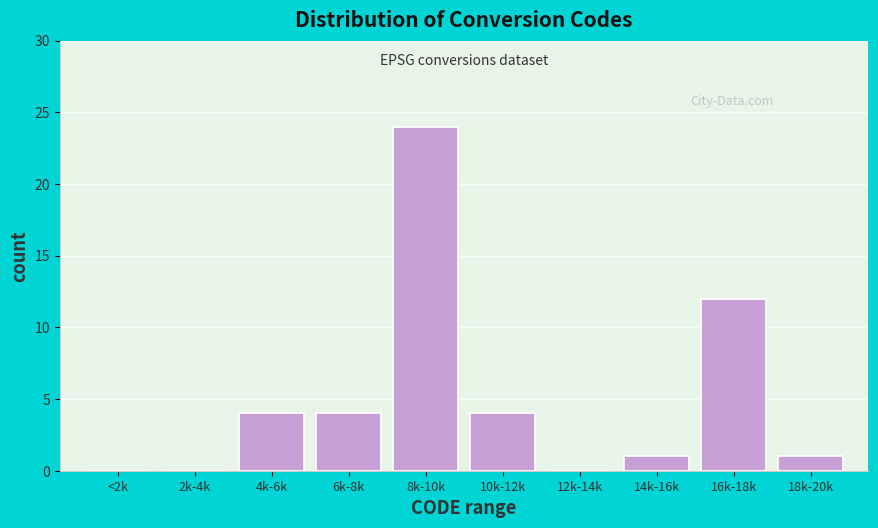

Reading left to right, what are all the values shown in this chart?

<2k=0	2k-4k=0	4k-6k=4	6k-8k=4	8k-10k=24	10k-12k=4	12k-14k=0	14k-16k=1	16k-18k=12	18k-20k=1